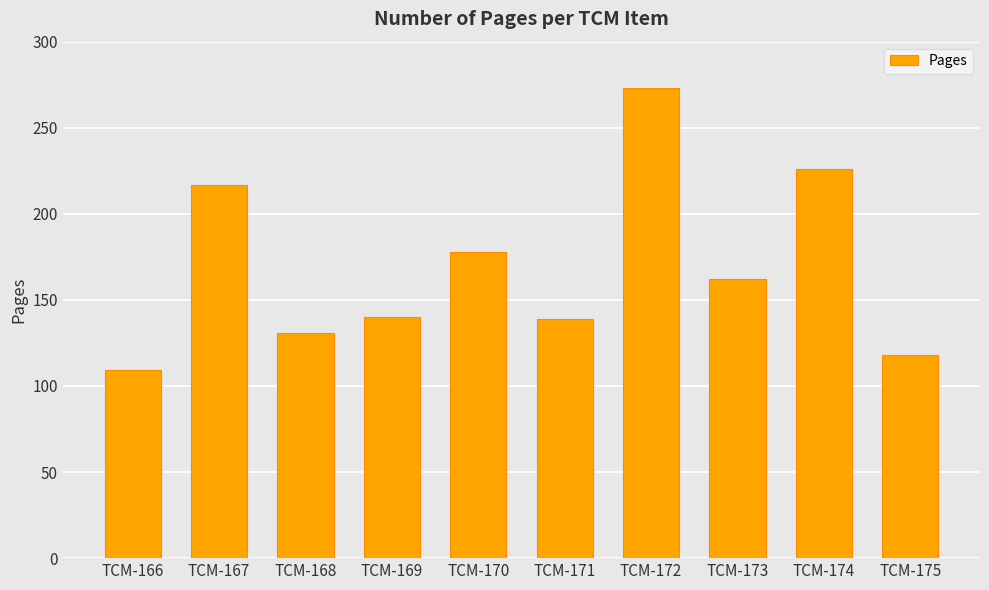

Does the chart contain any negative values?

No